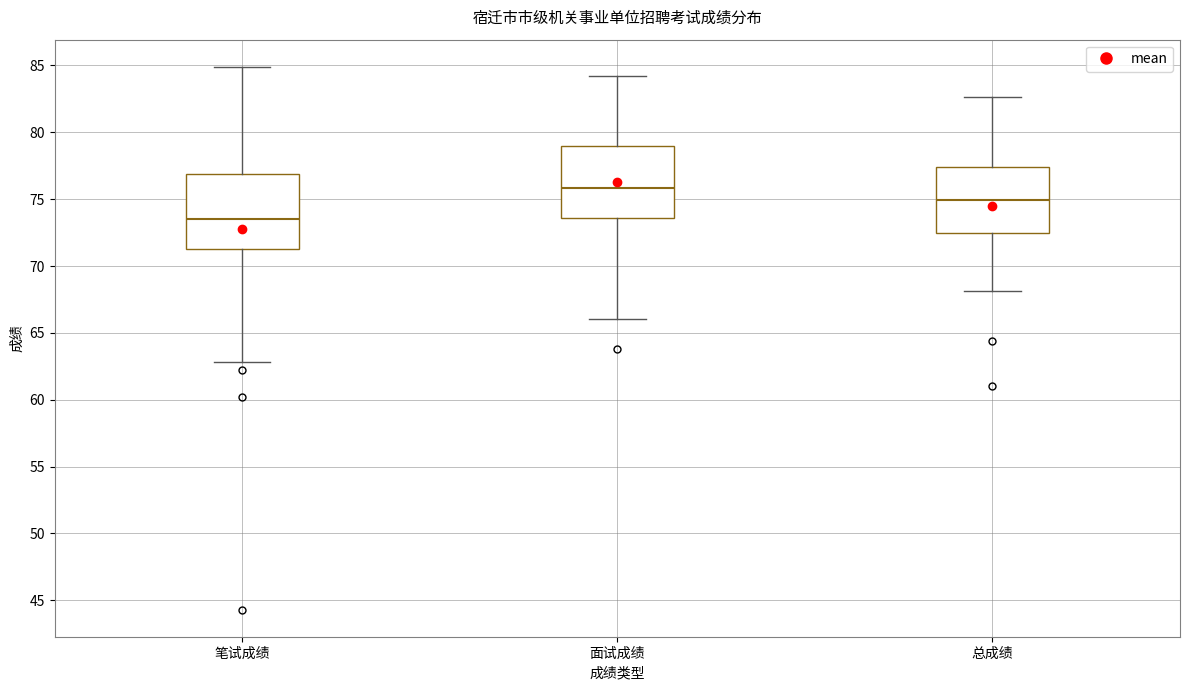

Reading left to right, read every box against the y-axis: the position of its median line, the range the box covers, and the ends of its whiskers. The values are not printed on the chart, so give them approximately, as read against the axis.

笔试成绩: median 73.5, box 71.5 to 77.0, whiskers 63.0 to 85.0
面试成绩: median 76.0, box 73.5 to 79.0, whiskers 66.0 to 84.0
总成绩: median 75.0, box 72.5 to 77.5, whiskers 68.0 to 82.5